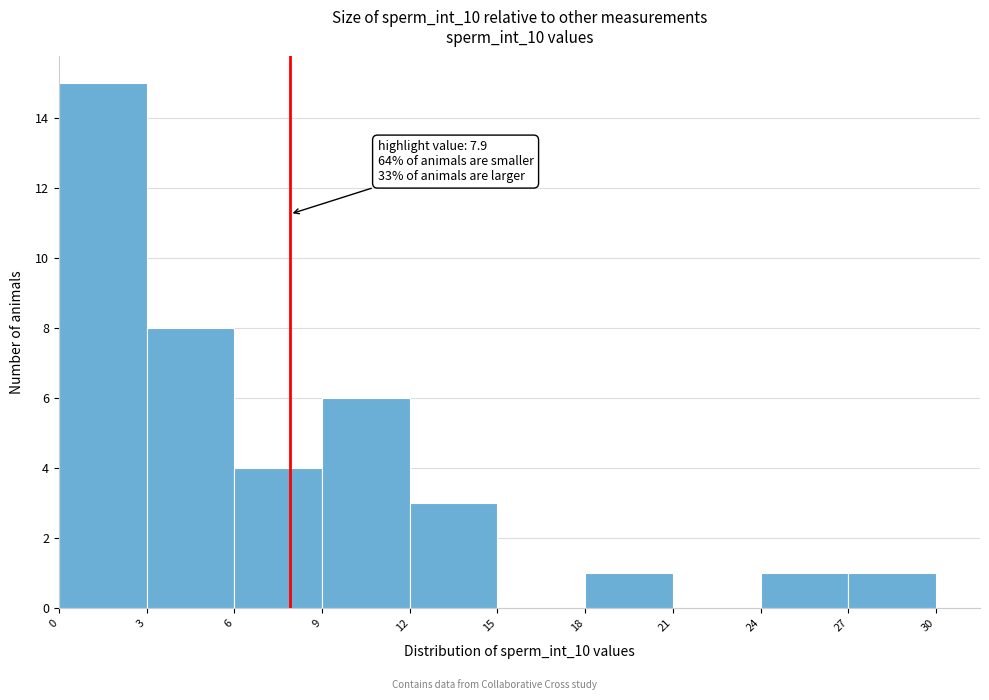

Over which range of the x-axis is the bar tallest?

0 to 3